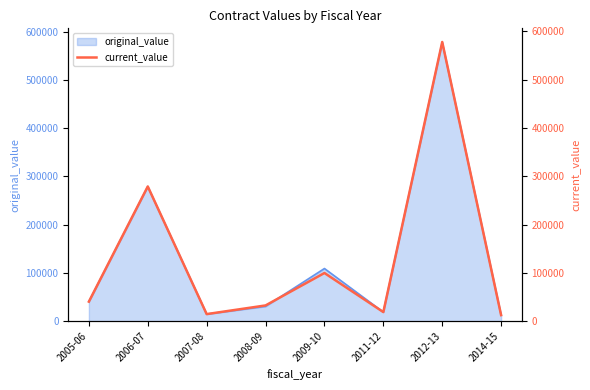

What is the greatest value displayed?

578175.1